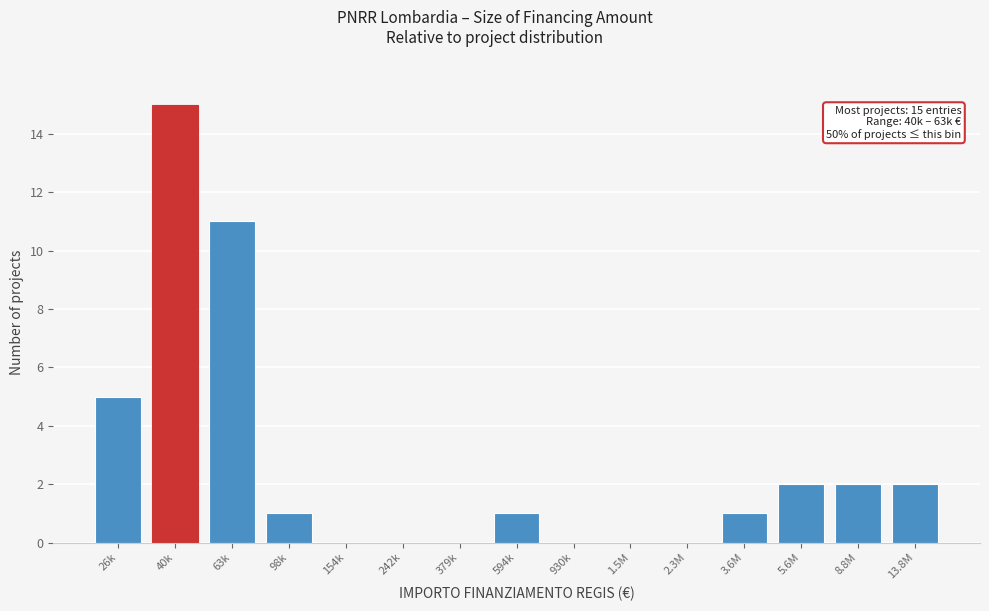

Reading left to right, extract all data points from this chart.

26k=5	40k=15	63k=11	98k=1	154k=0	242k=0	379k=0	594k=1	930k=0	1.5M=0	2.3M=0	3.6M=1	5.6M=2	8.8M=2	13.8M=2